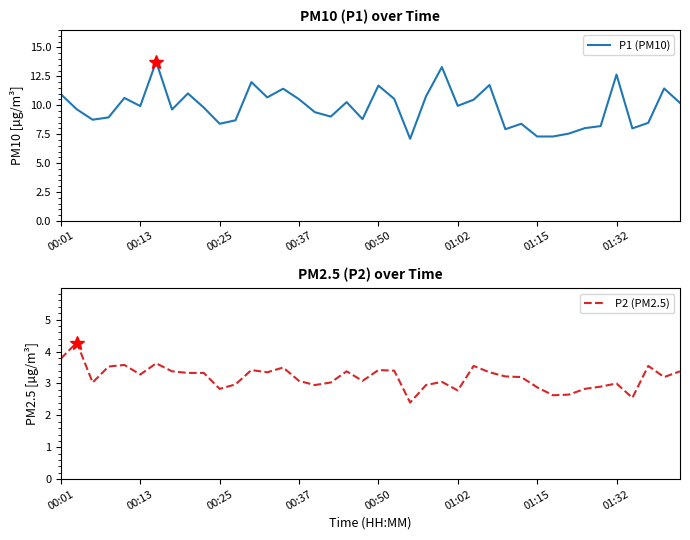

Does the chart have visible grid lines?

No